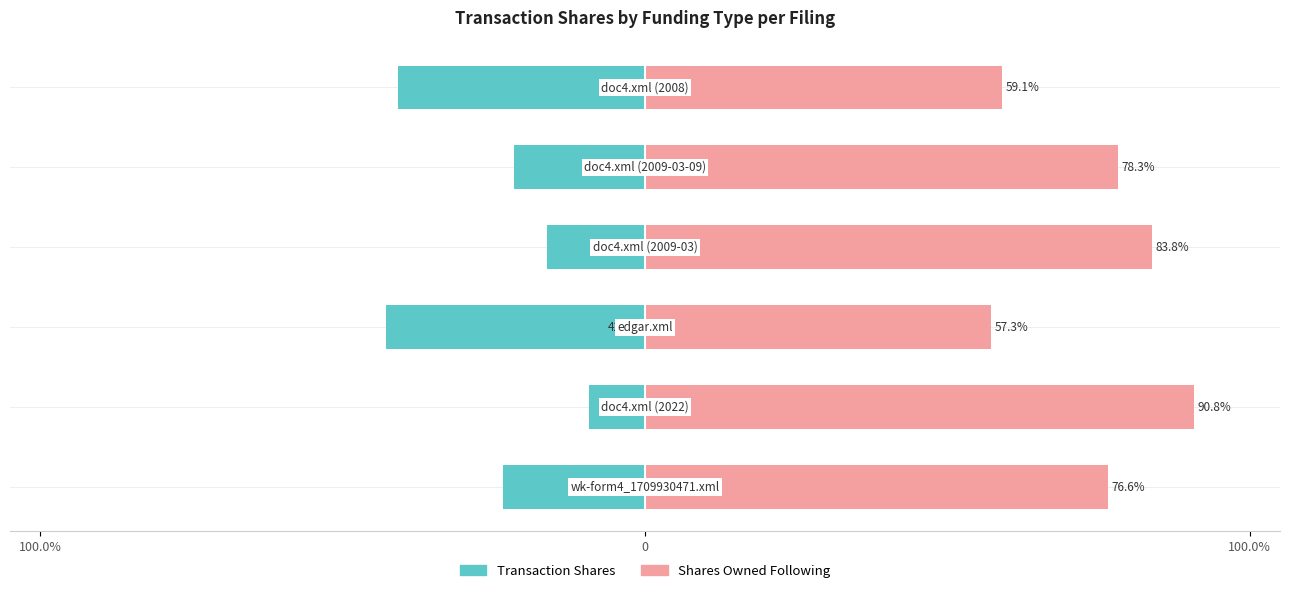

Reading left to right, extract all data points from this chart.

transactionShares: -23.4	-9.2	-42.7	-16.2	-21.7	-40.9
sharesOwnedFollowingTransaction: 76.6	90.8	57.3	83.8	78.3	59.1